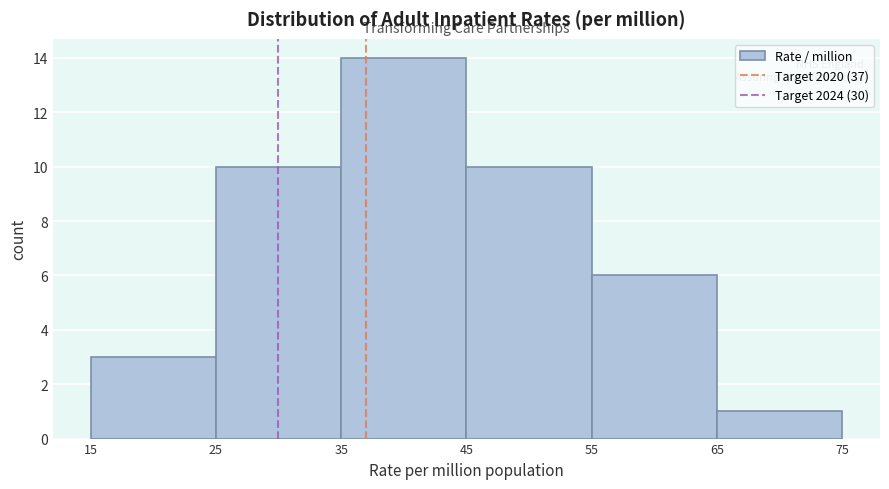

Reading left to right, list every bar in this chart as the range it spans on the x-axis followed by its height. The values are not printed on the chart, so give them approximately, as read against the axis.

15 to 25: 3
25 to 35: 10
35 to 45: 14
45 to 55: 10
55 to 65: 6
65 to 75: 1